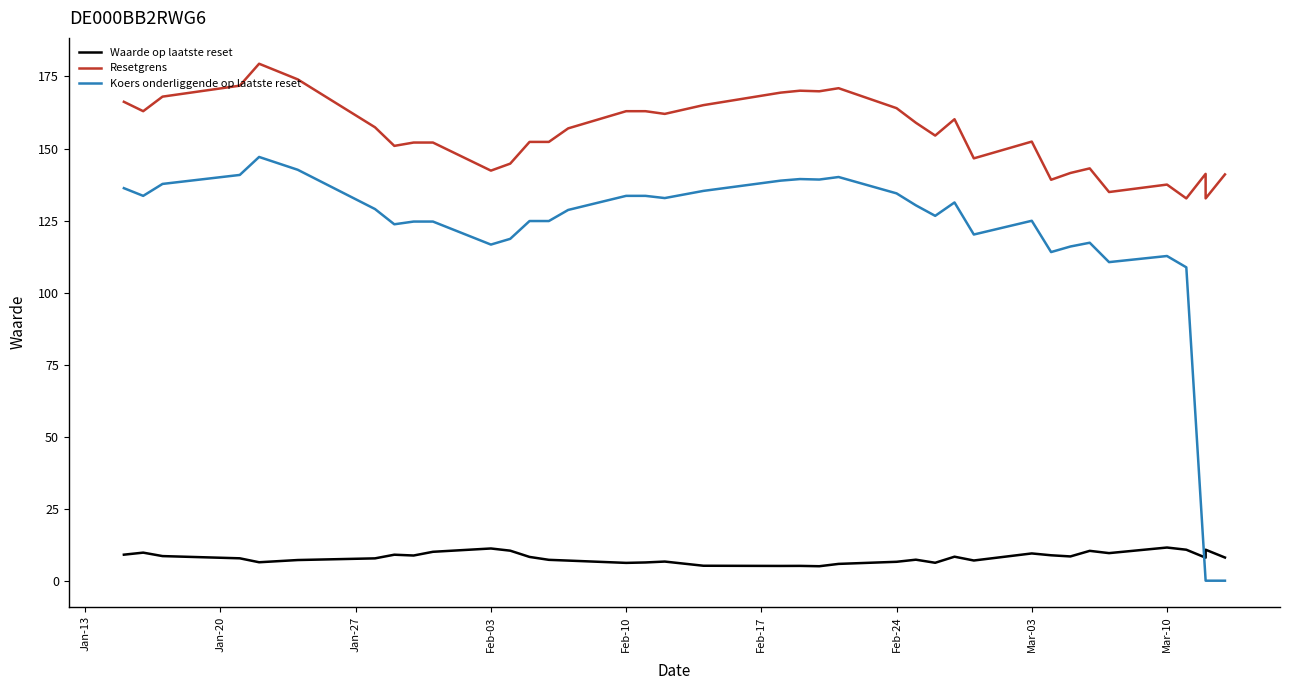

How many interior local valleys does the Waarde op laatste reset series have?

10